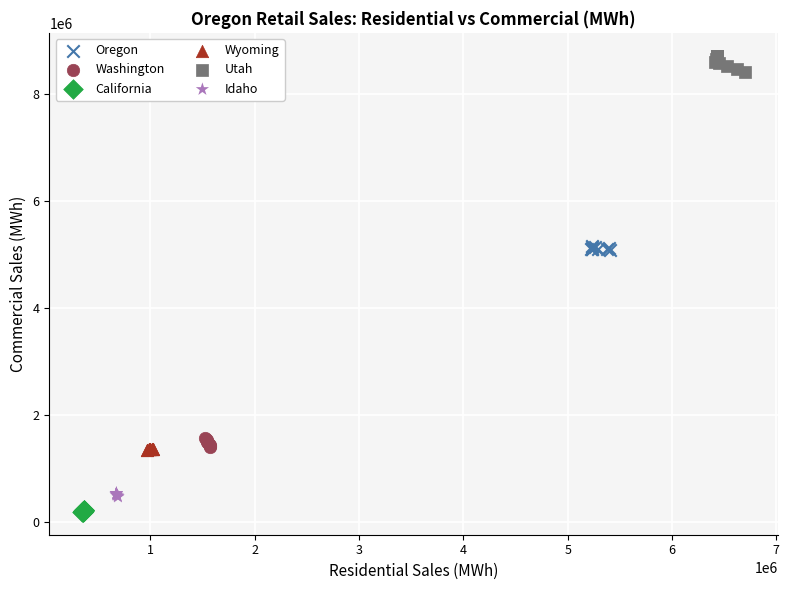

Which series reaches the maximum Y coordinate?

Utah